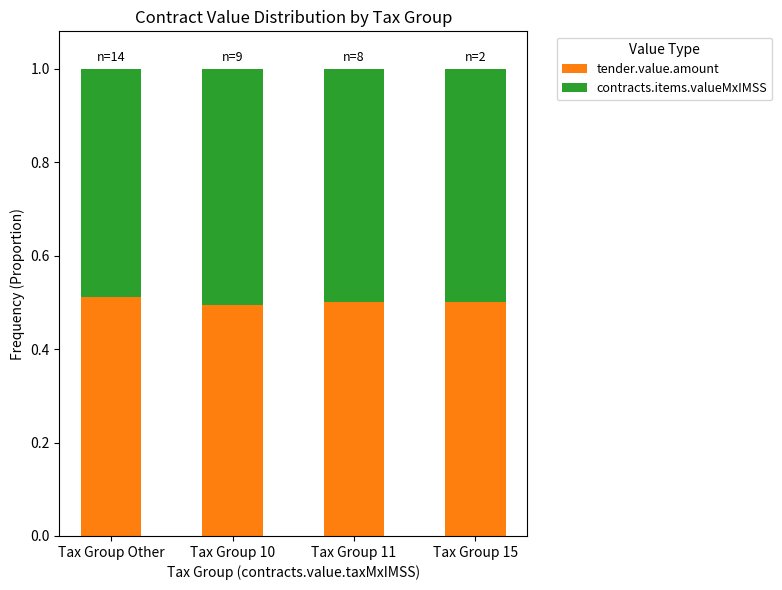

What is the sum of all tender.value.amount values?

2.0